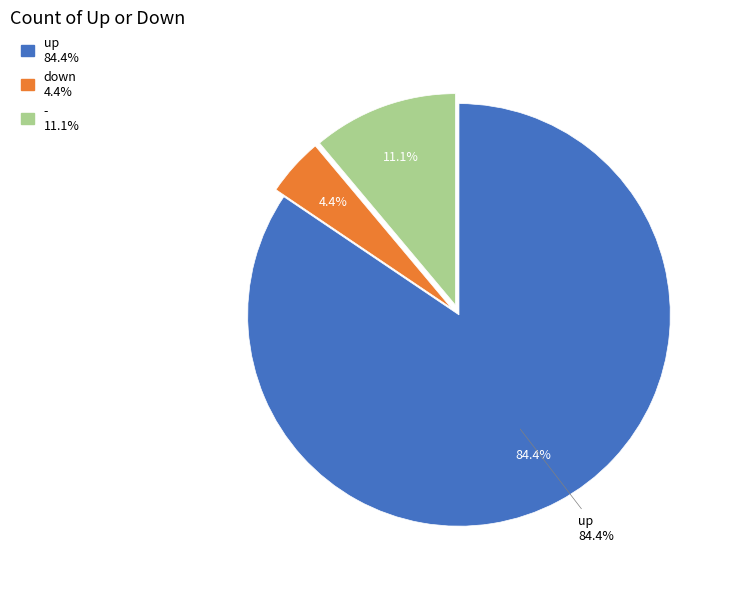

Between - and up, which is larger?

up